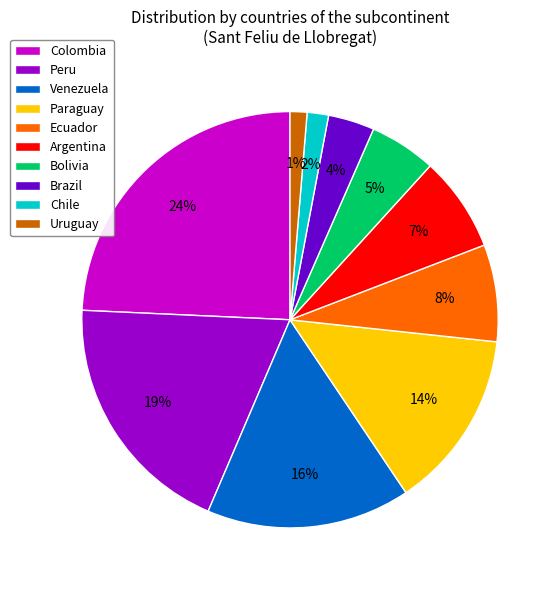

Which has a higher value, Chile or Paraguay?

Paraguay